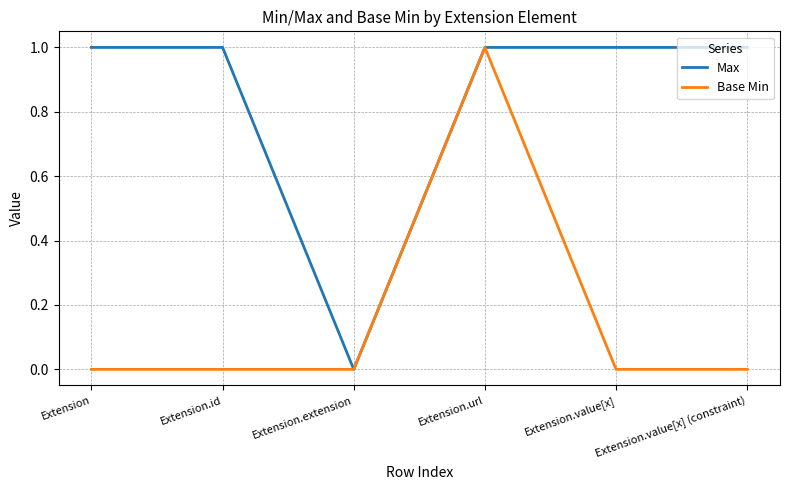

Which category has the highest value in the Base Min series?

Extension.url